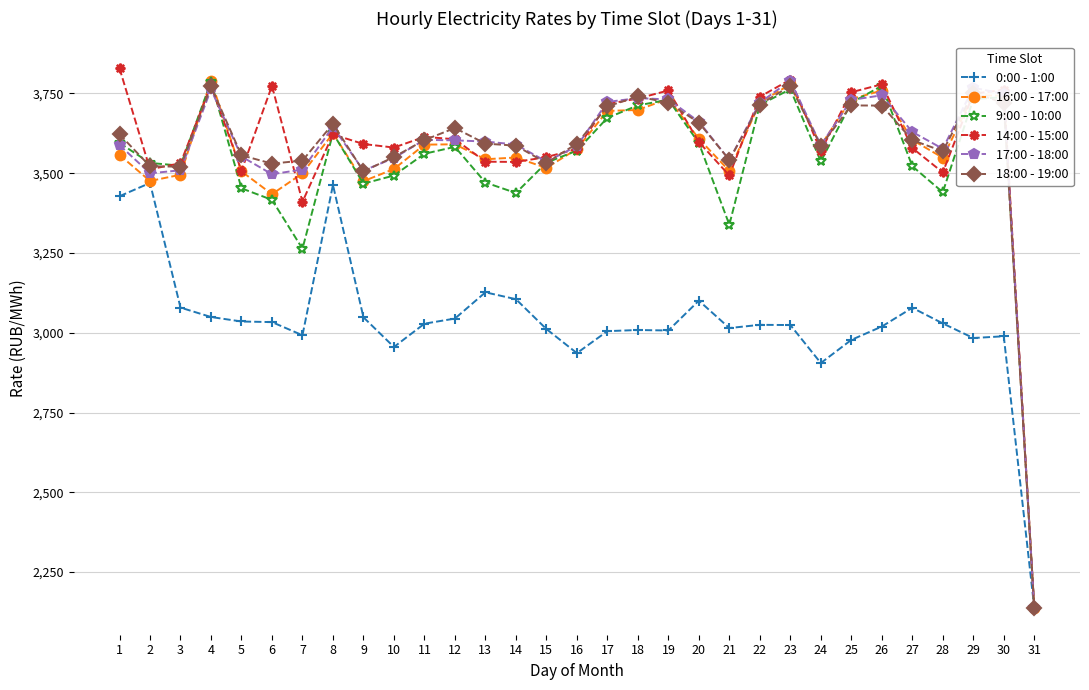

Count the number of categories in the chart.

31